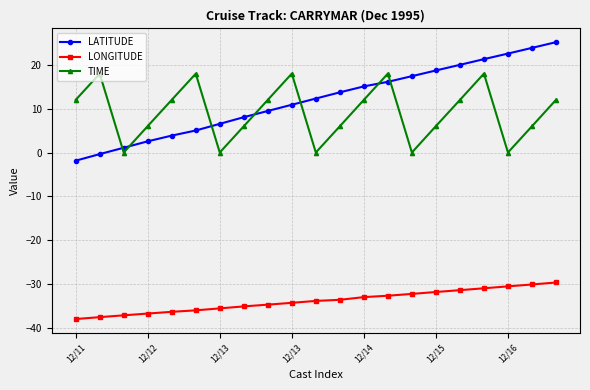

At how many categories does at least one series exceed -9?

21